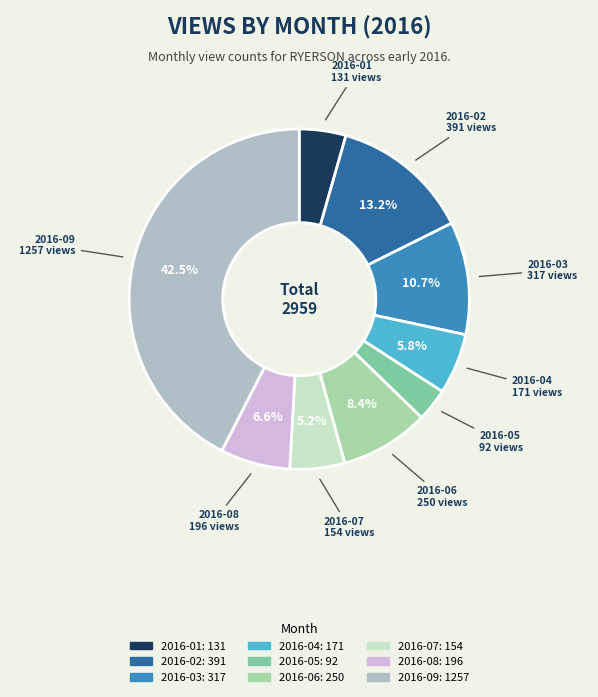

How much of the chart is everything except 2016-09?

57.5%